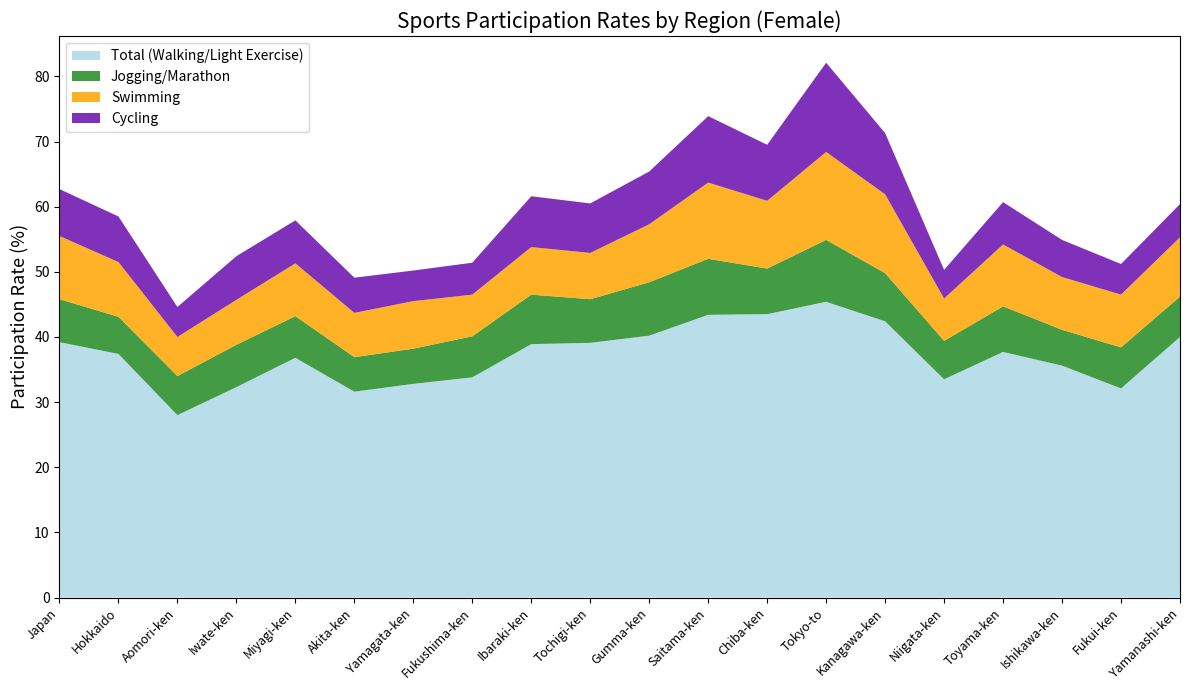

Reading left to right, list all the values displayed in this chart.

Total (Walking/Light Exercise): 39.2	37.4	28.0	32.3	36.8	31.6	32.8	33.8	38.9	39.1	40.2	43.4	43.5	45.4	42.4	33.5	37.7	35.6	32.1	40.0
Jogging/Marathon: 6.6	5.7	6.0	6.5	6.4	5.3	5.4	6.3	7.6	6.7	8.2	8.6	7.0	9.5	7.4	5.9	7.0	5.5	6.3	6.2
Swimming: 9.7	8.4	6.0	6.9	8.1	6.8	7.3	6.4	7.3	7.1	8.9	11.7	10.4	13.5	12.1	6.5	9.5	8.1	8.1	9.1
Cycling: 7.2	7.0	4.6	6.7	6.6	5.4	4.7	4.9	7.8	7.6	8.1	10.2	8.6	13.7	9.4	4.4	6.5	5.7	4.7	5.1